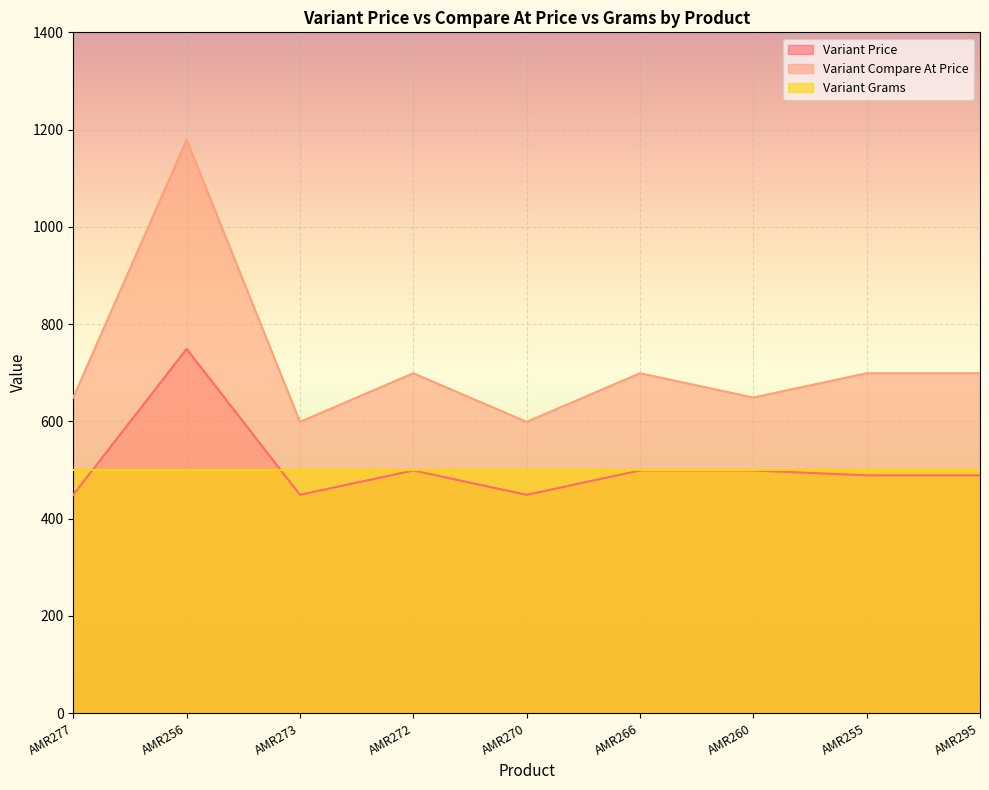

Which series has the largest total across all categories?

Variant Compare At Price